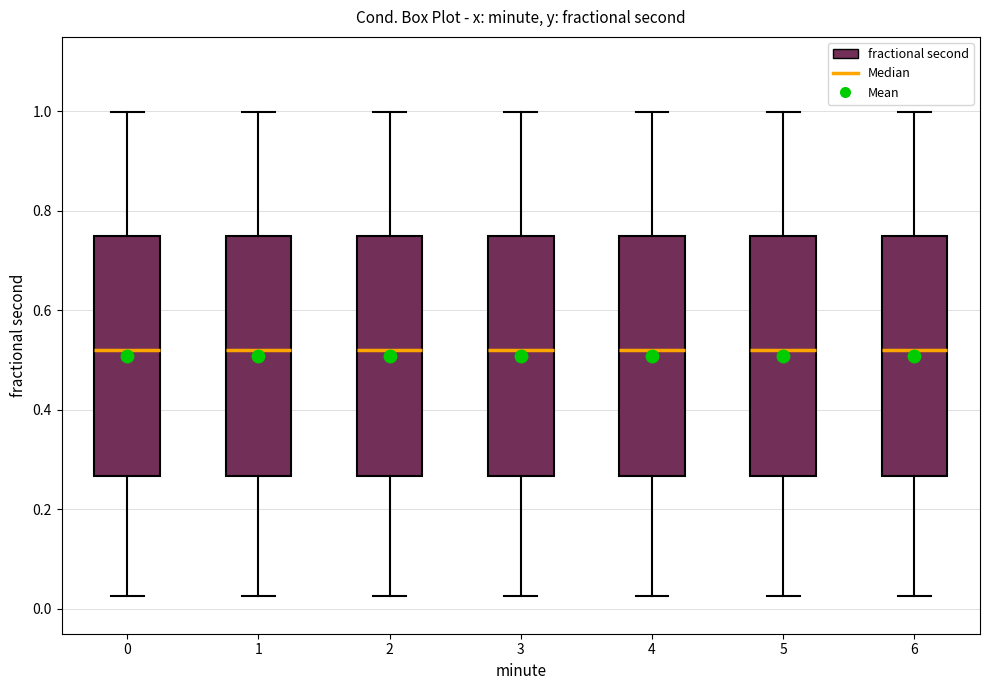

Where is the upper edge of the box at x = 5 on the y-axis? The values are not printed on the chart, so give them approximately, as read against the axis.

0.74